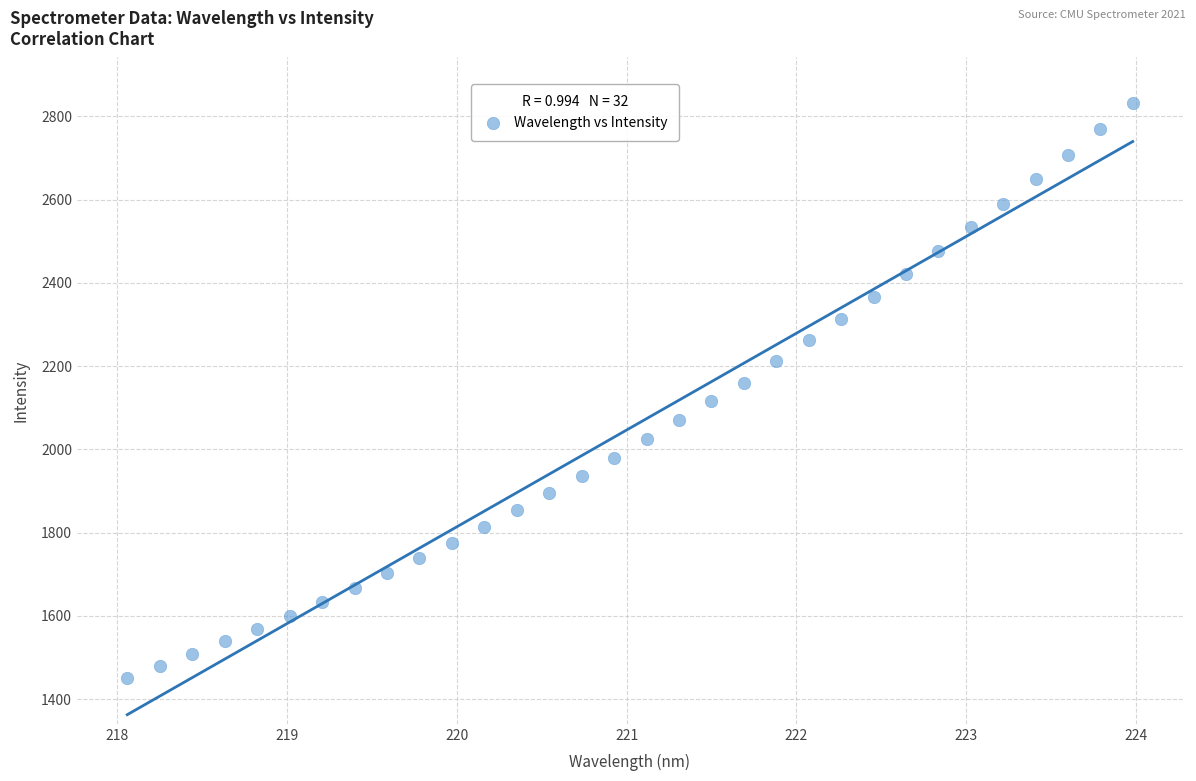

What is the range of Y values (max minus min)?

1380.5